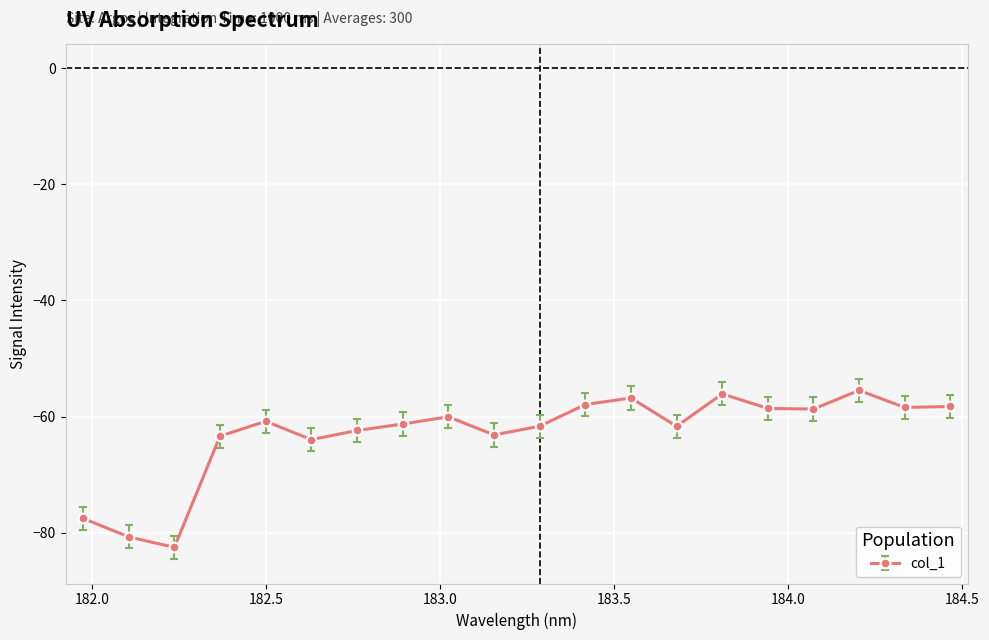

What is the greatest value displayed?

-55.5